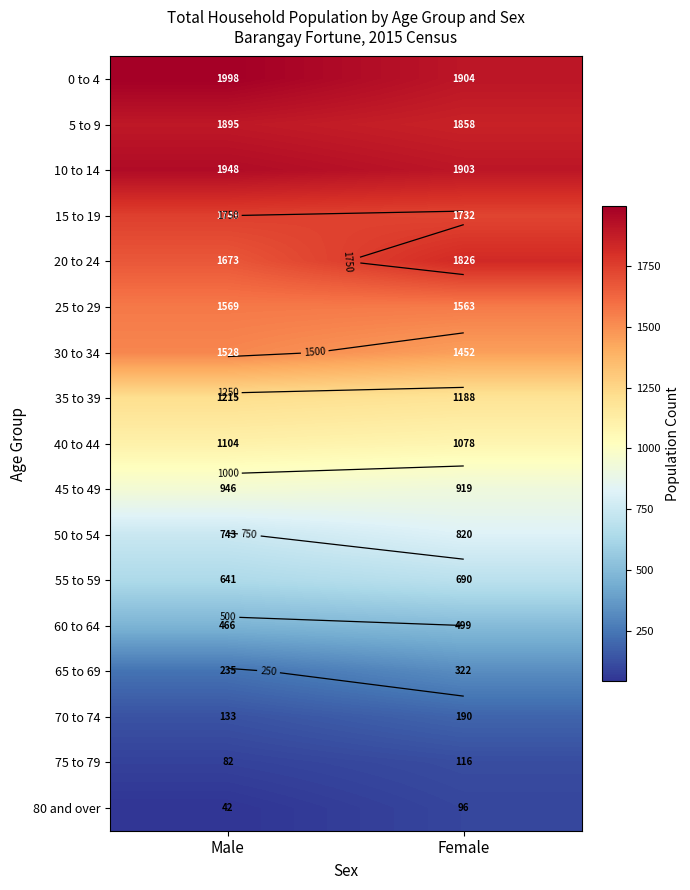

The 20 to 24 series shows 995 at Male. True or false?

False